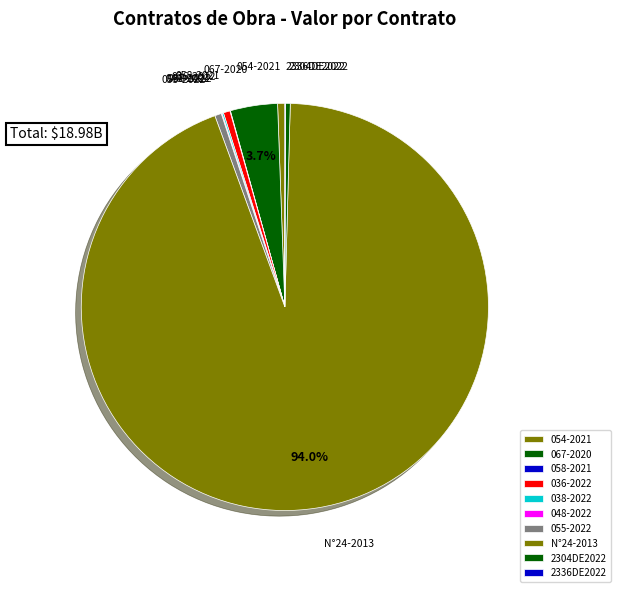

Which slice is the largest?

N°24-2013